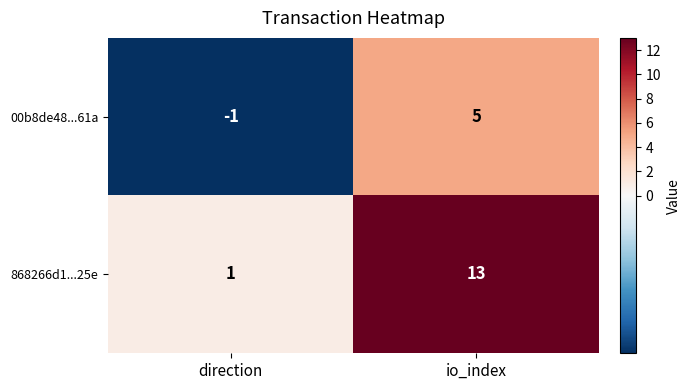

What is the spread (max minus min) of values at io_index?

8